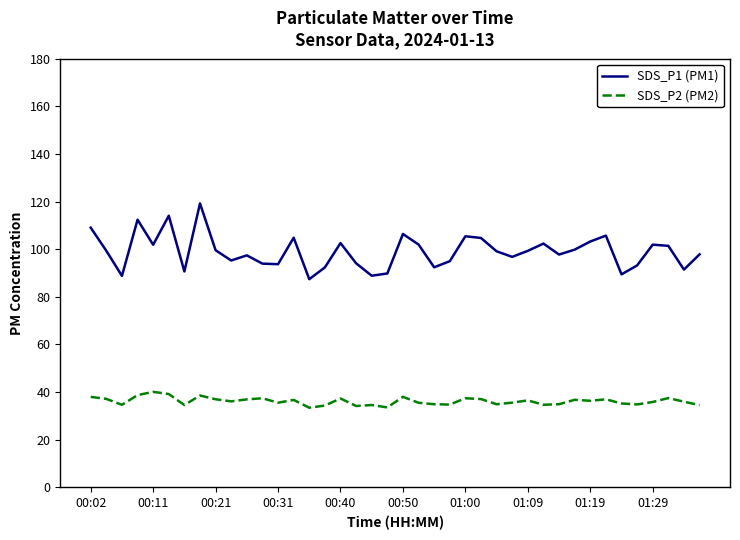

What is the minimum value shown in the chart?

33.4